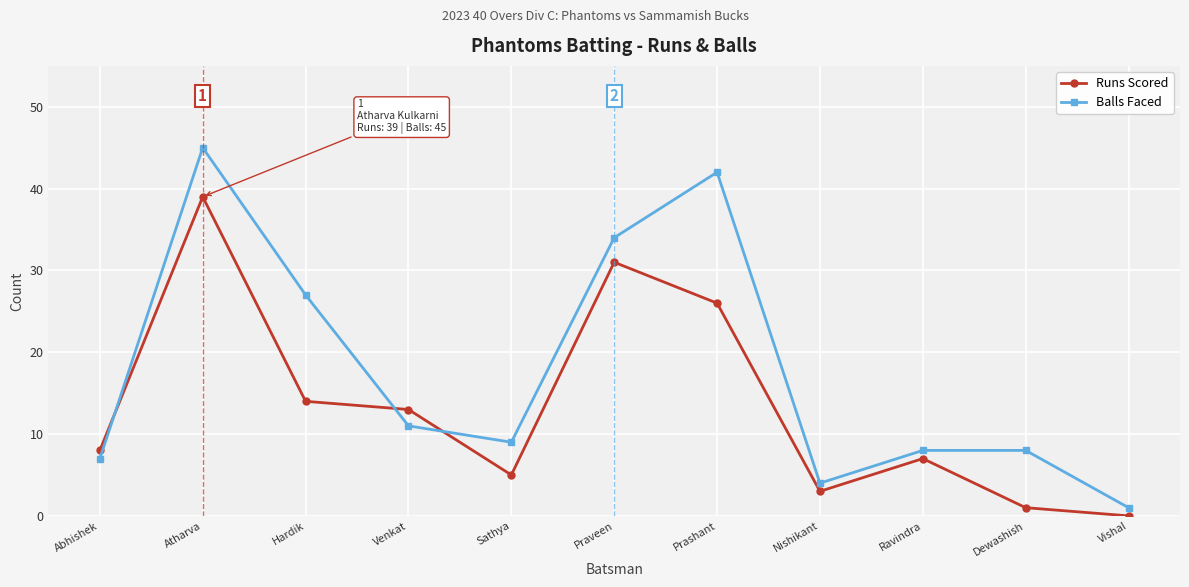

Which series changed the most between Atharva and Vishal?

Balls Faced